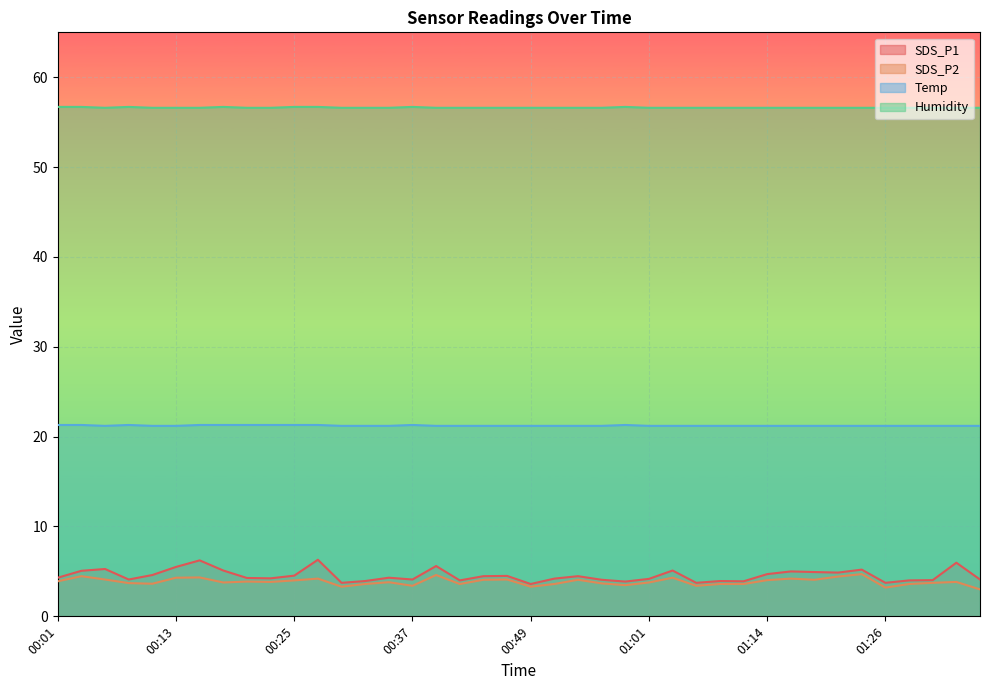

How many Humidity values are between 56 and 57?

40